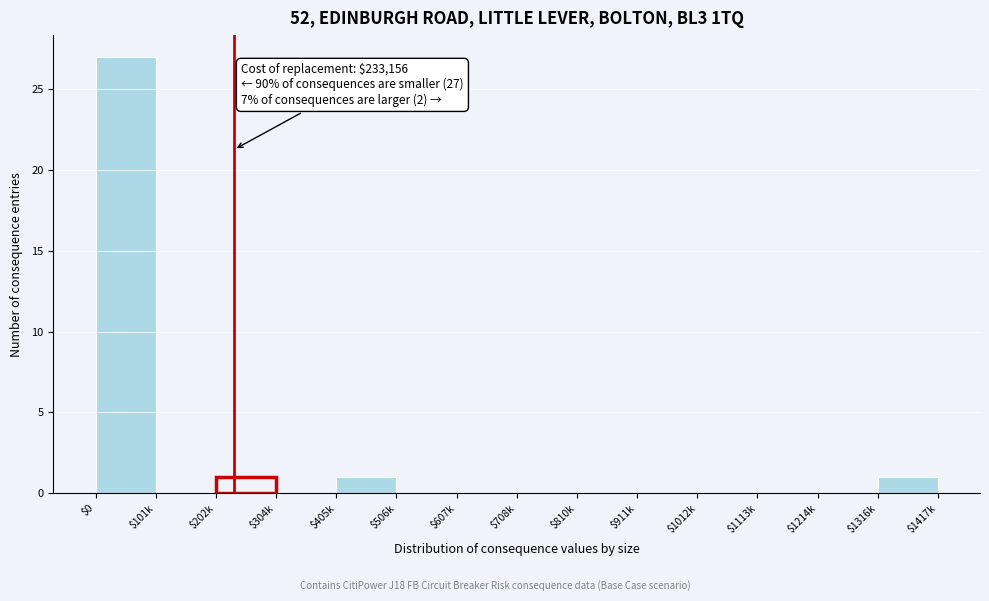

Which category has the highest value across all series?

$0